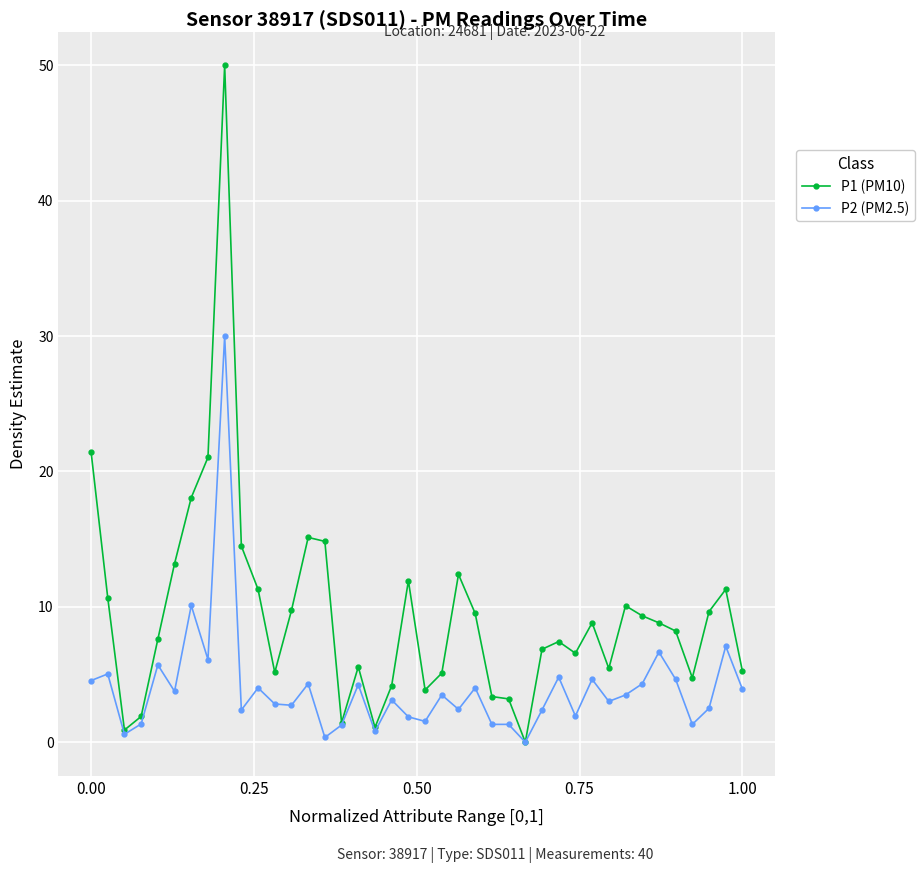

Which series has the largest total across all categories?

P1 (PM10)